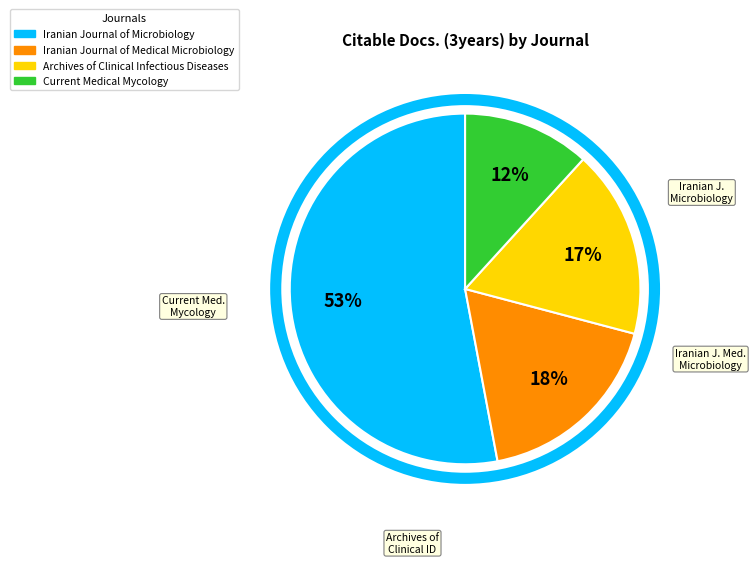

Approximately how many times larger is the value at Current Medical Mycology compared to Iranian Journal of Medical Microbiology?

0.7